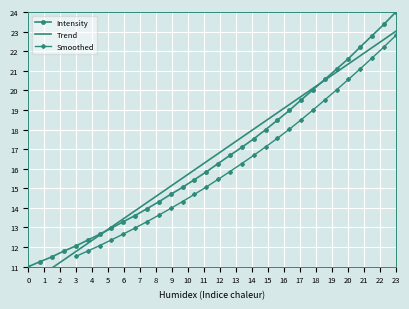

What is the sum of all values?

529.9